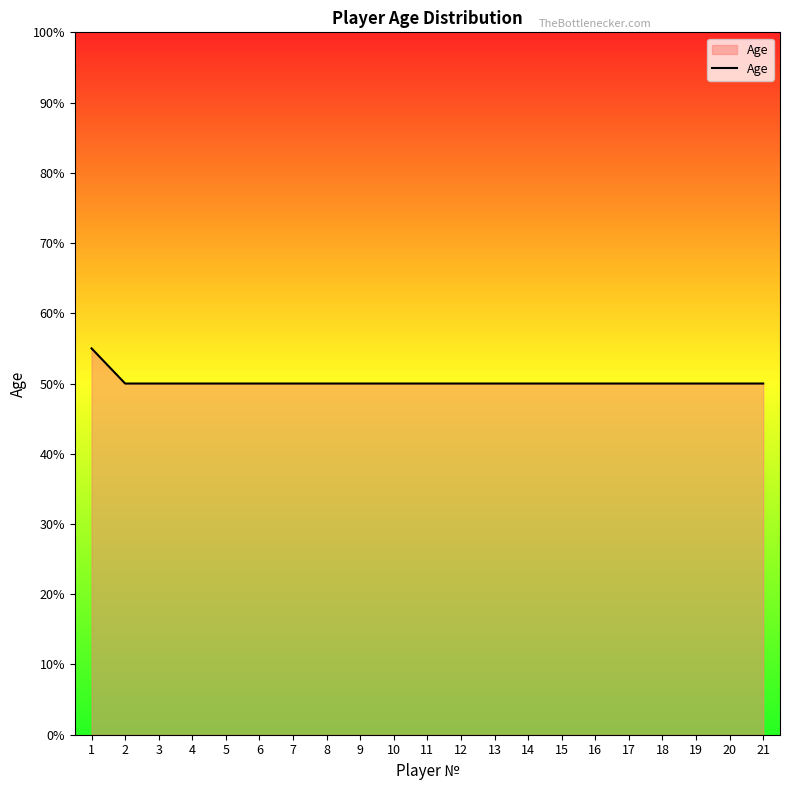

Approximately how many times larger is the value at 13 compared to 15?

1.0